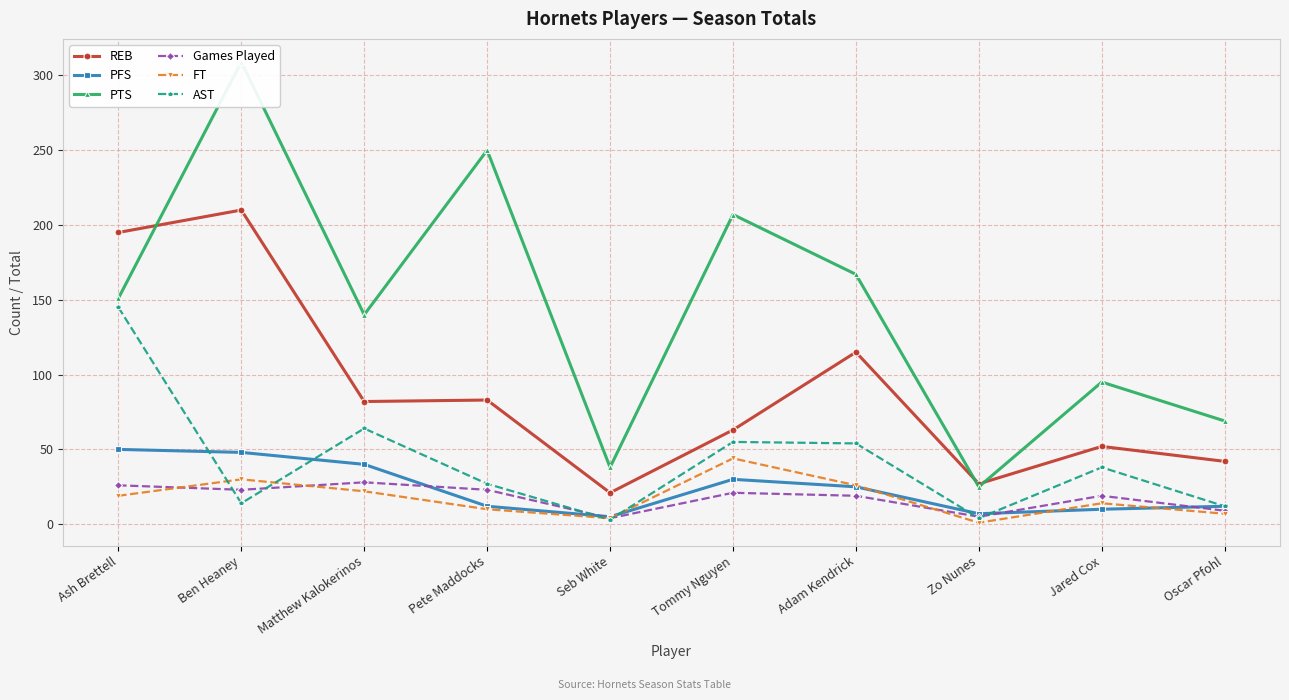

At which label does FT first exceed 19?

Ben Heaney